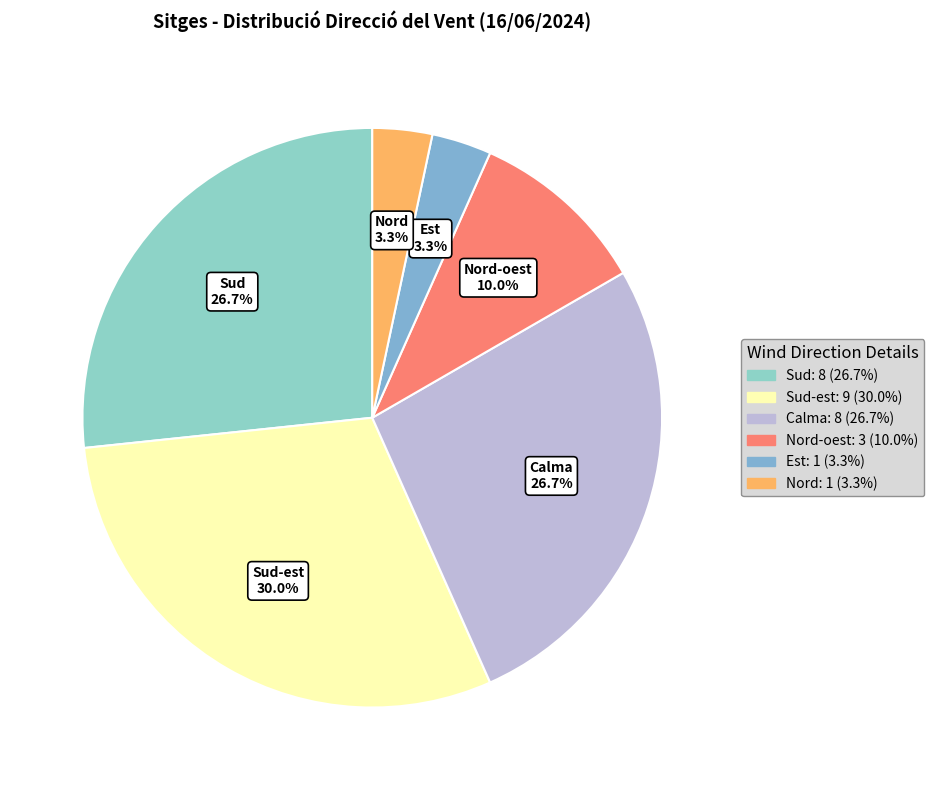

Rank the categories by value from highest to lowest.

Sud-est, Sud, Calma, Nord-oest, Est, Nord